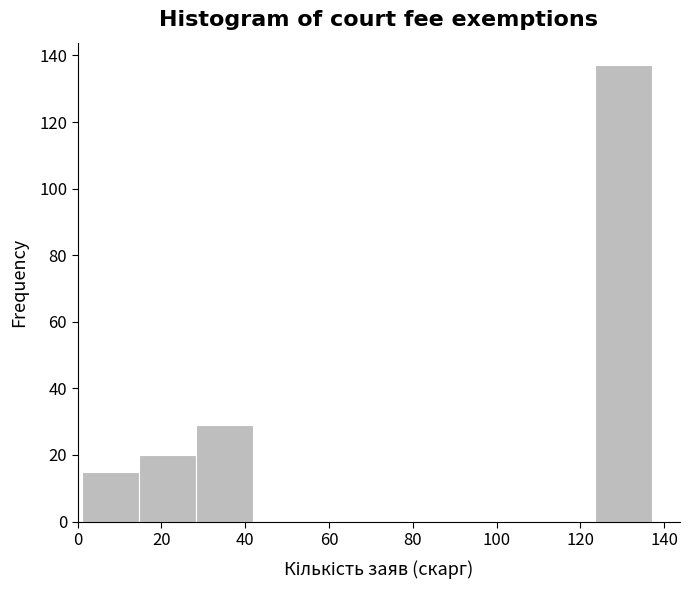

Which range on the x-axis has the tallest bar?

123.4 to 137.0